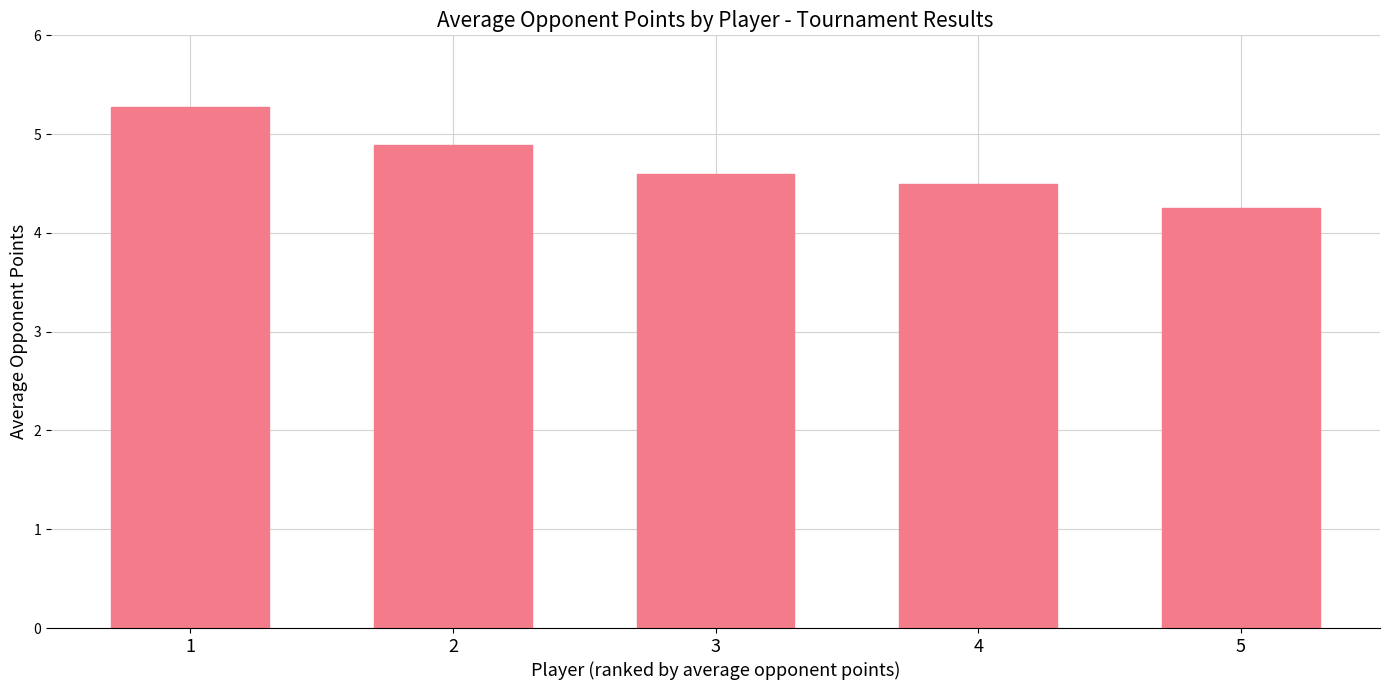

The value at 4 is 4.5. True or false?

True